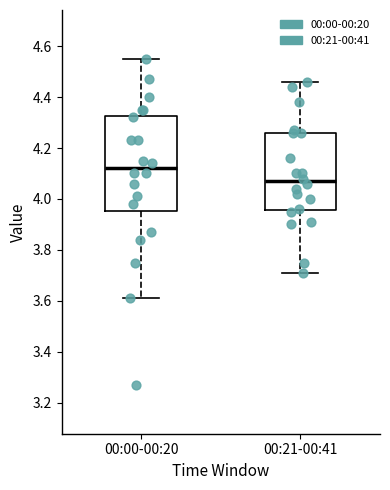

Reading left to right, read every box against the y-axis: the position of its median line, the range the box covers, and the ends of its whiskers. The values are not printed on the chart, so give them approximately, as read against the axis.

00:00-00:20: median 4.12, box 3.96 to 4.32, whiskers 3.62 to 4.56
00:21-00:41: median 4.08, box 3.96 to 4.26, whiskers 3.72 to 4.46